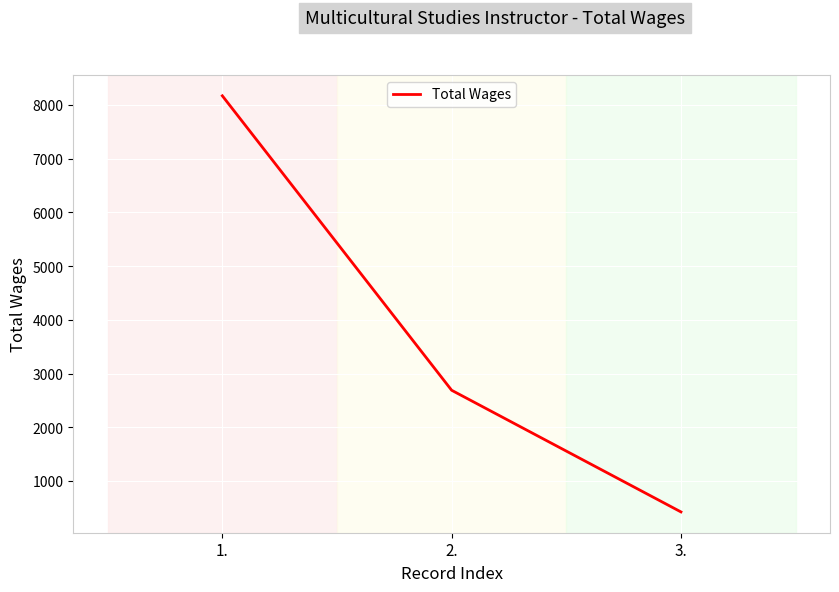

Which category has the lowest value across all series?

3.